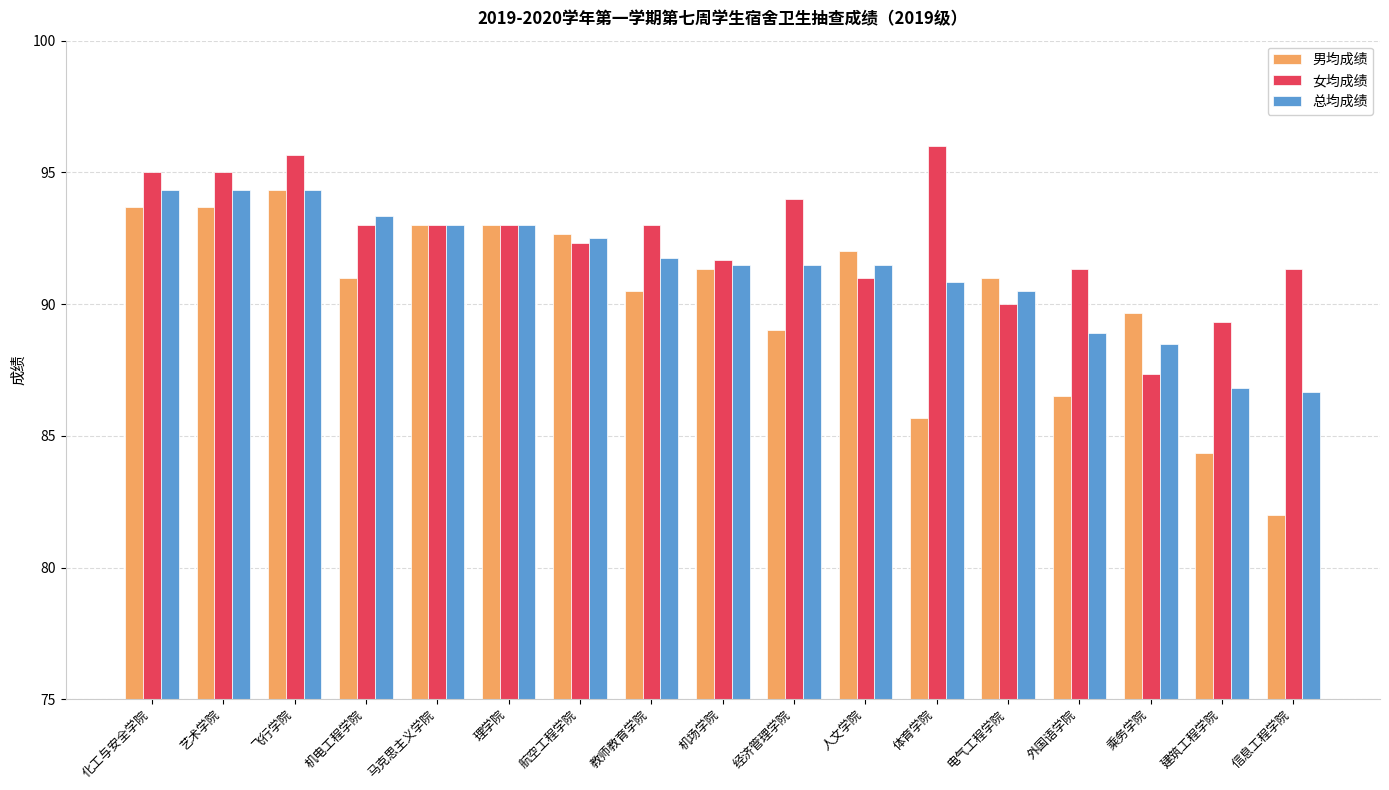

True or false: 女均成绩 has a value of 87.3 at 乘务学院.

True